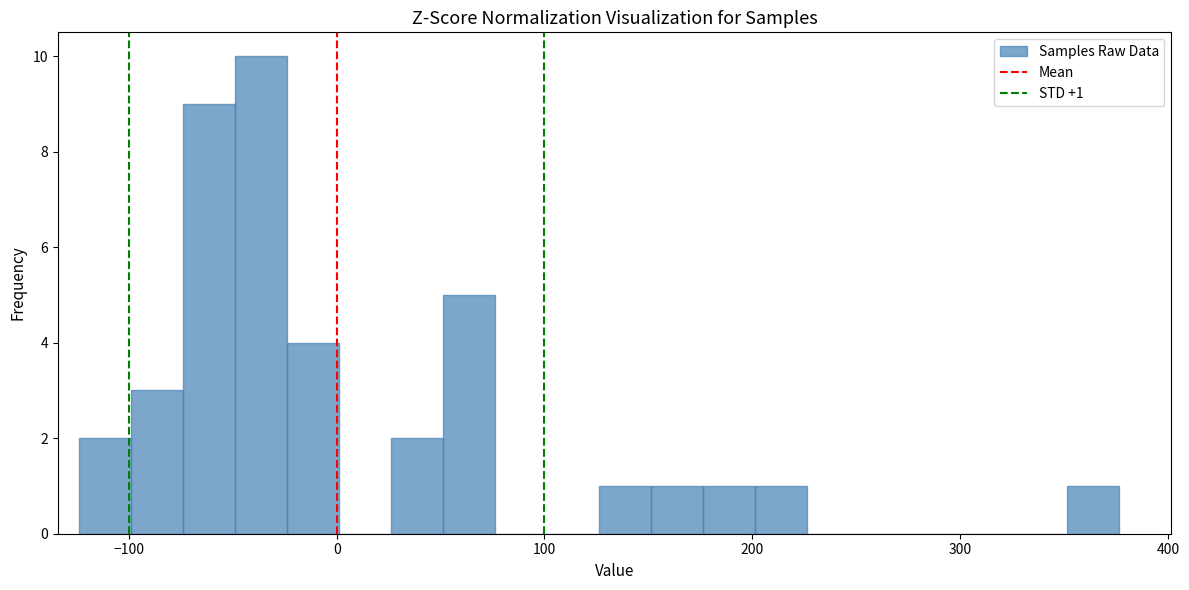

Around what value on the x-axis is the tallest bar? Give the approximate position of its centre, as read against the axis.

-40